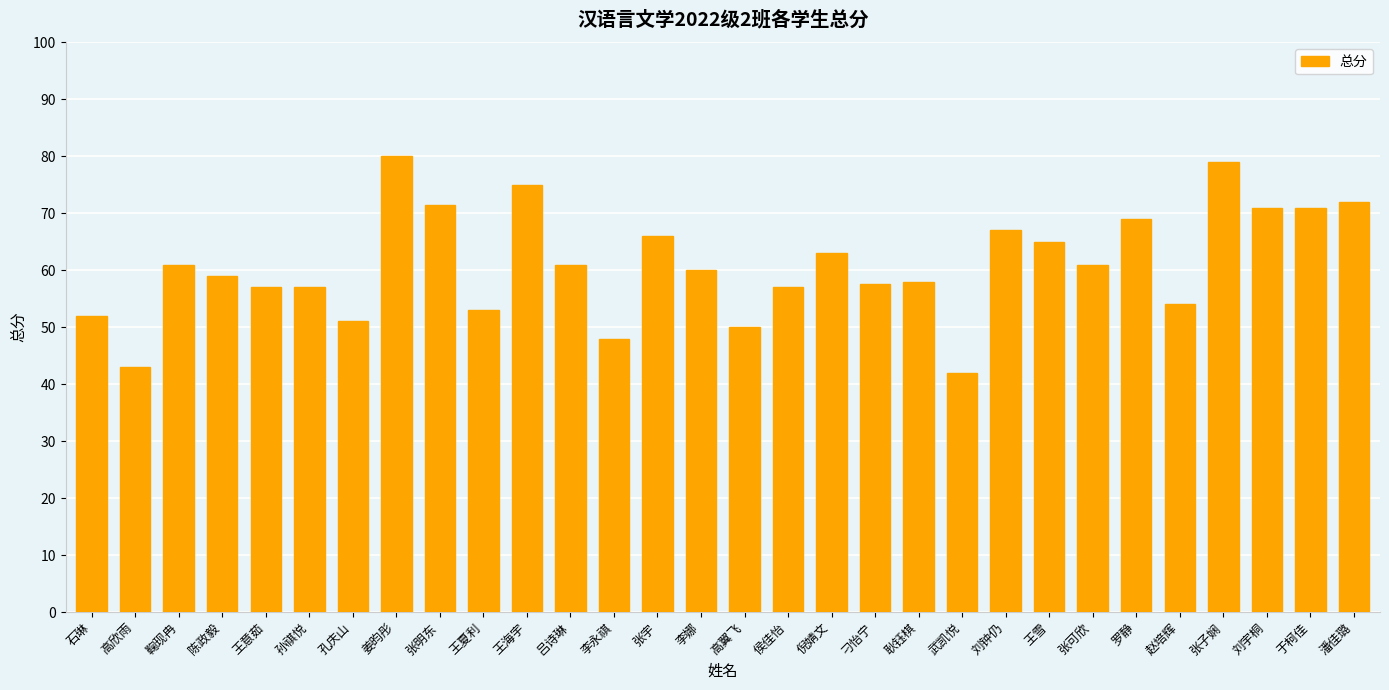

At which category does the chart reach its minimum across all series?

武凯悦